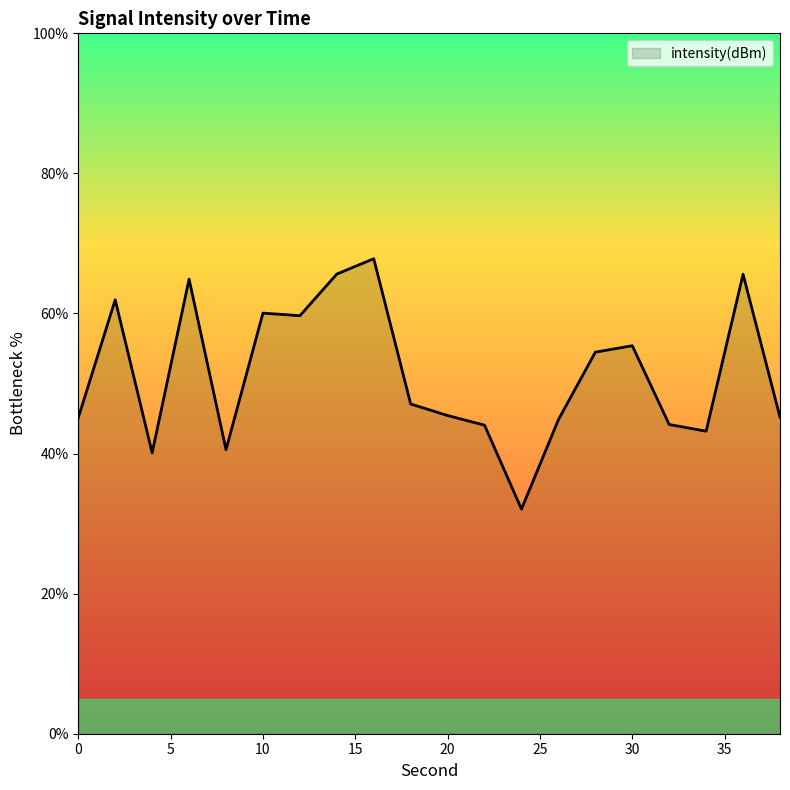

True or false: the data has more than 1 interior local peaks.

True